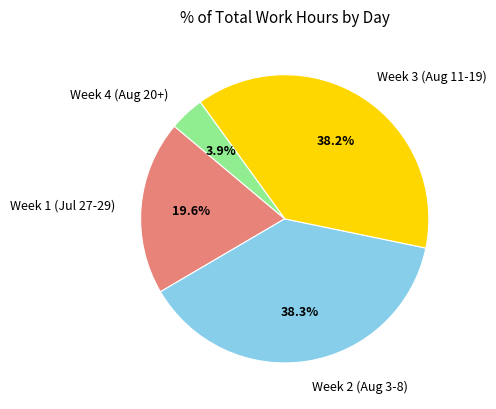

What is the smallest slice in the pie chart?

Week 4 (Aug 20+)